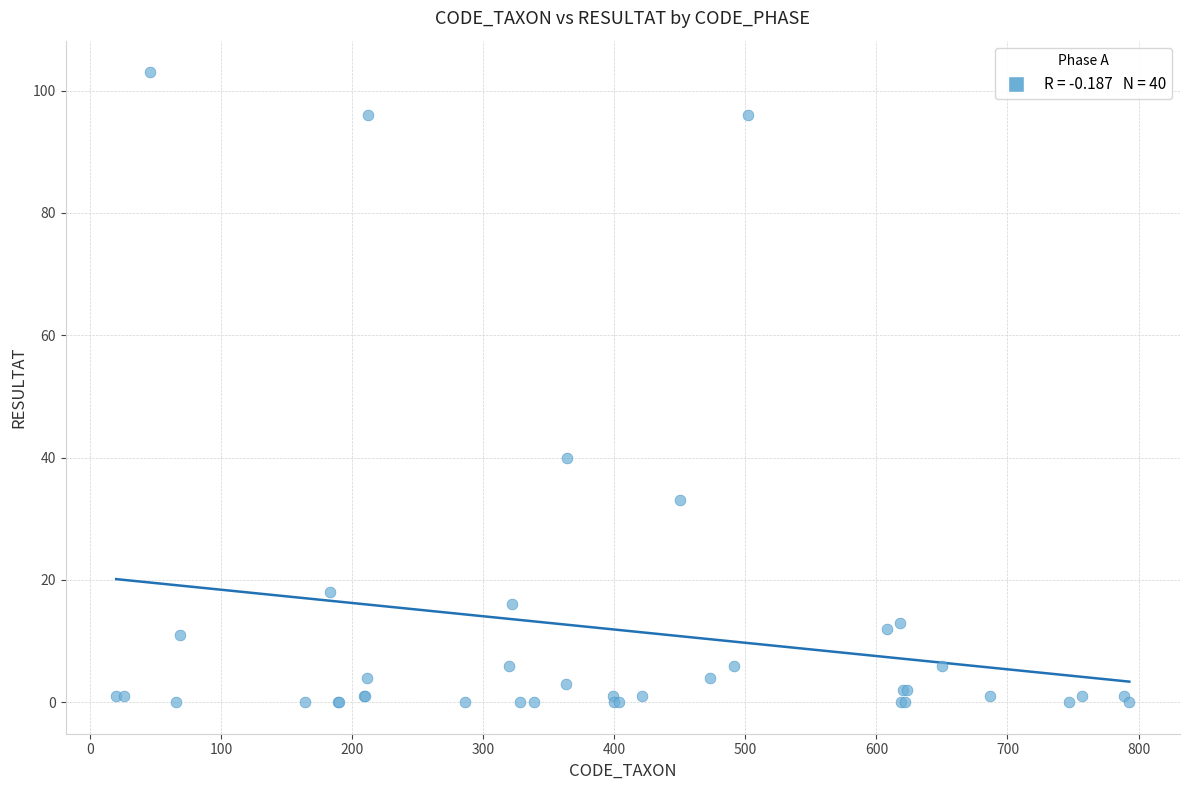

What Y value in the scatter plot is closest to 51?

40